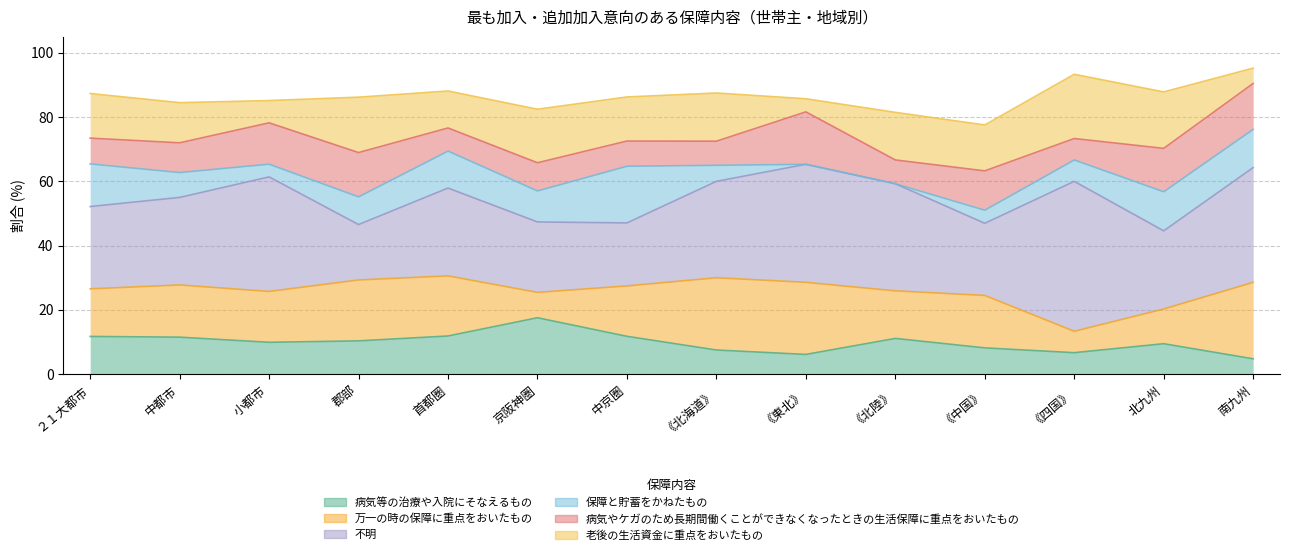

At how many categories does at least one series exceed 44?

1